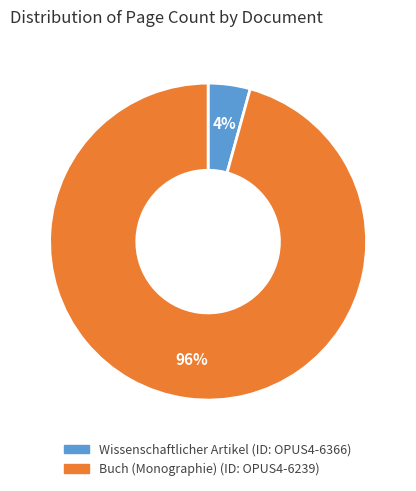

To the nearest percent, what is the average slice percentage?

50%